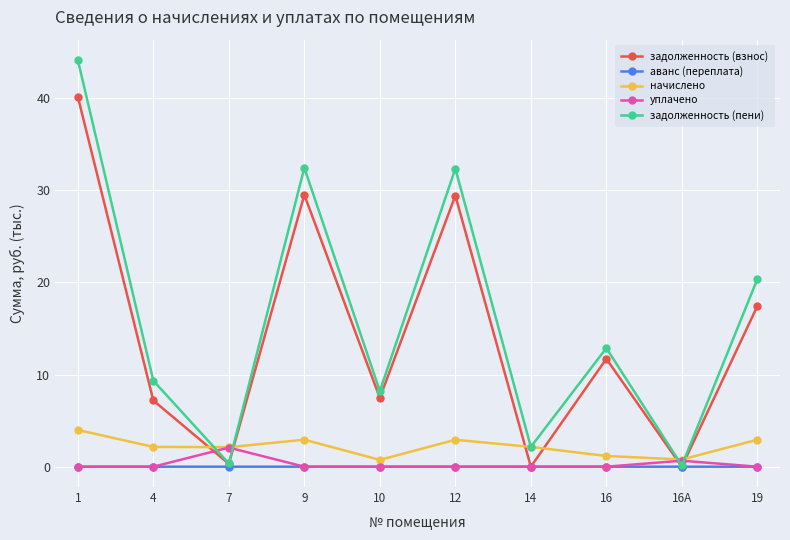

What is the sum of all задолженность (взнос) values?

143.2